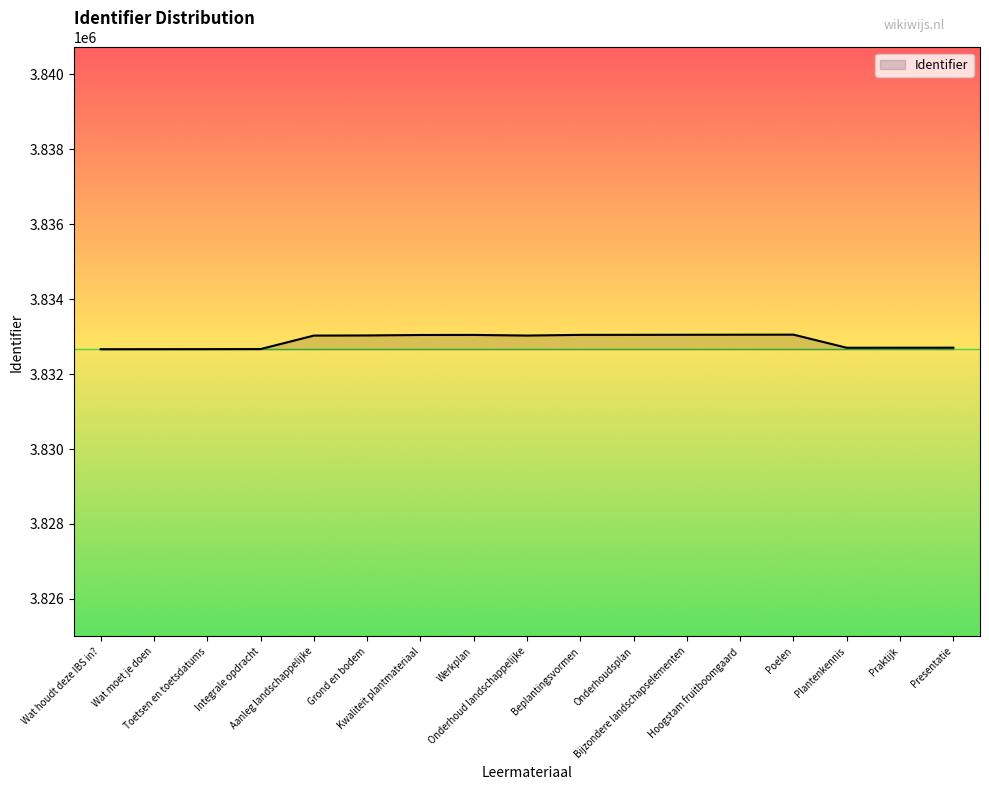

What is the smallest value displayed?

3832664